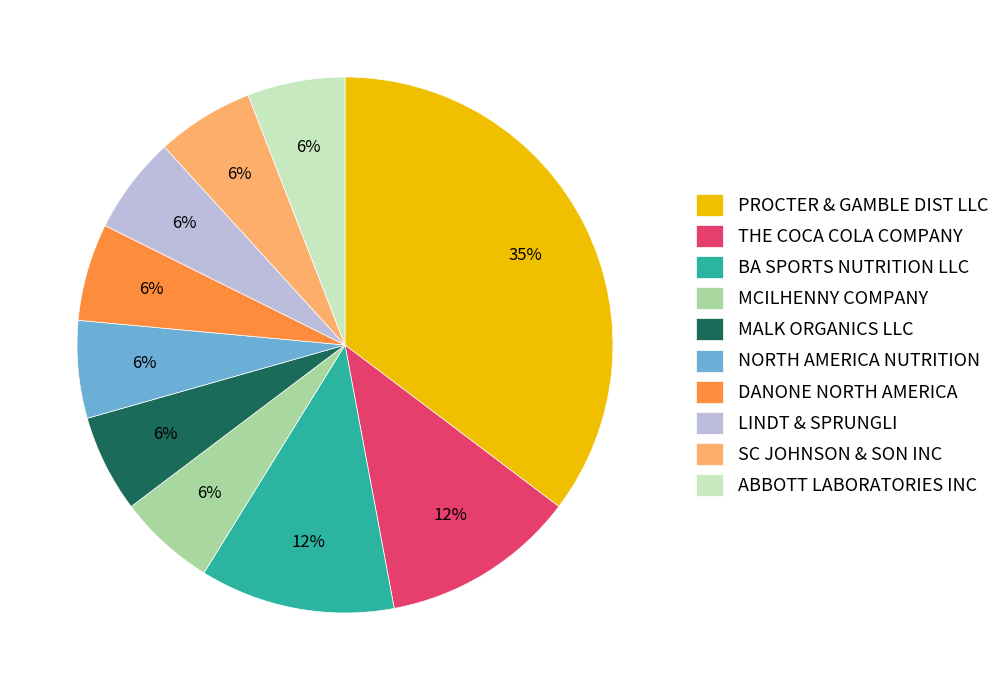

Which category has the biggest portion of the pie?

PROCTER & GAMBLE DIST LLC